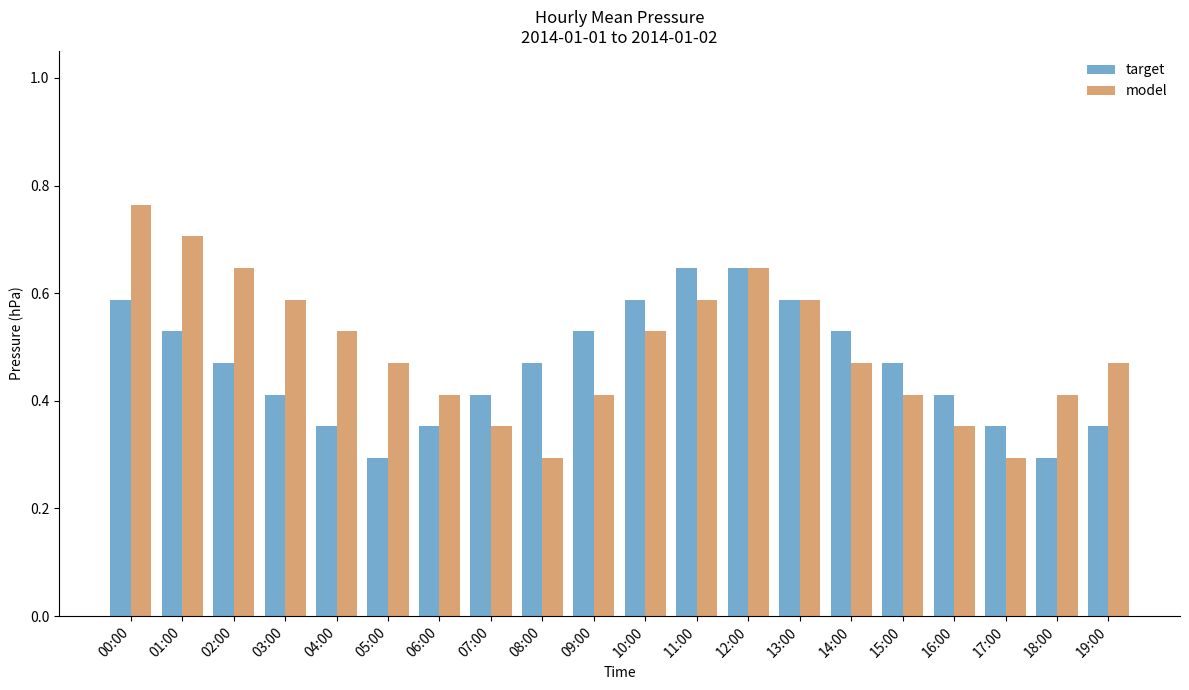

What is the minimum value shown in the chart?

0.3